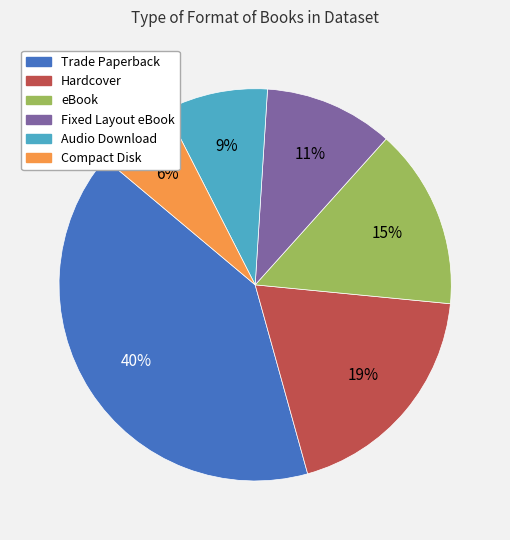

To the nearest percent, what portion does Compact Disk represent?

6%